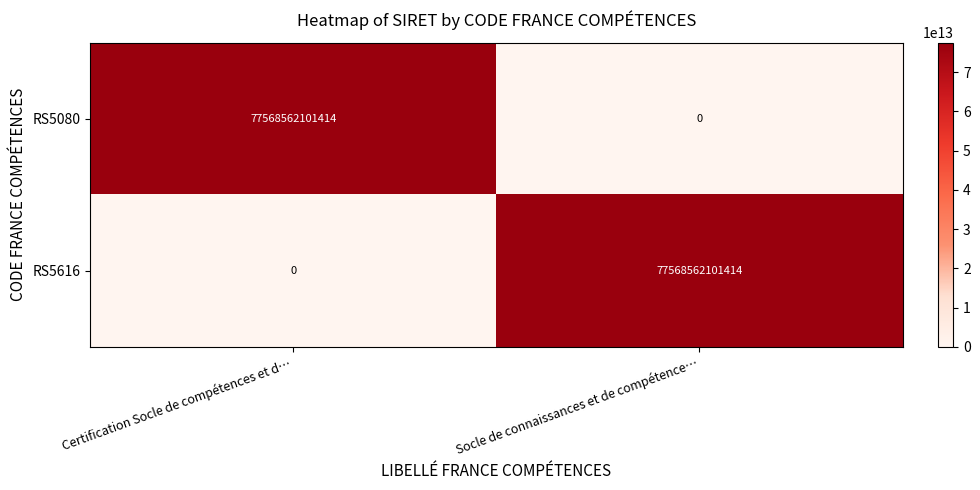

At how many categories does at least one series exceed 14056495501148?

2